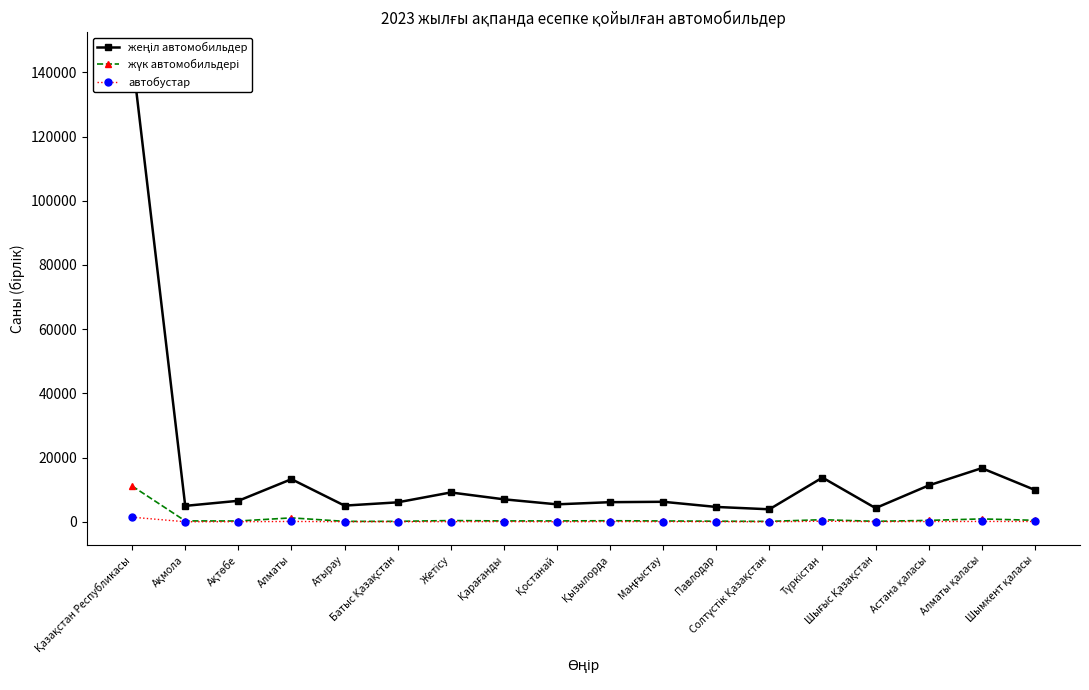

Does the chart have visible grid lines?

No